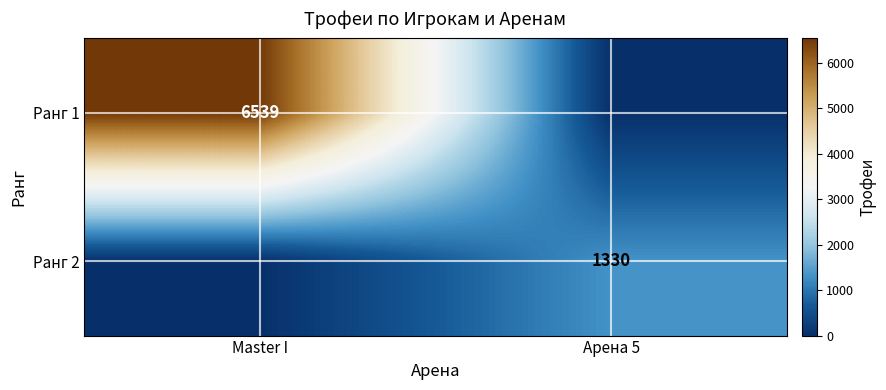

True or false: Ранг 1 has a value of 10406 at Master I.

False